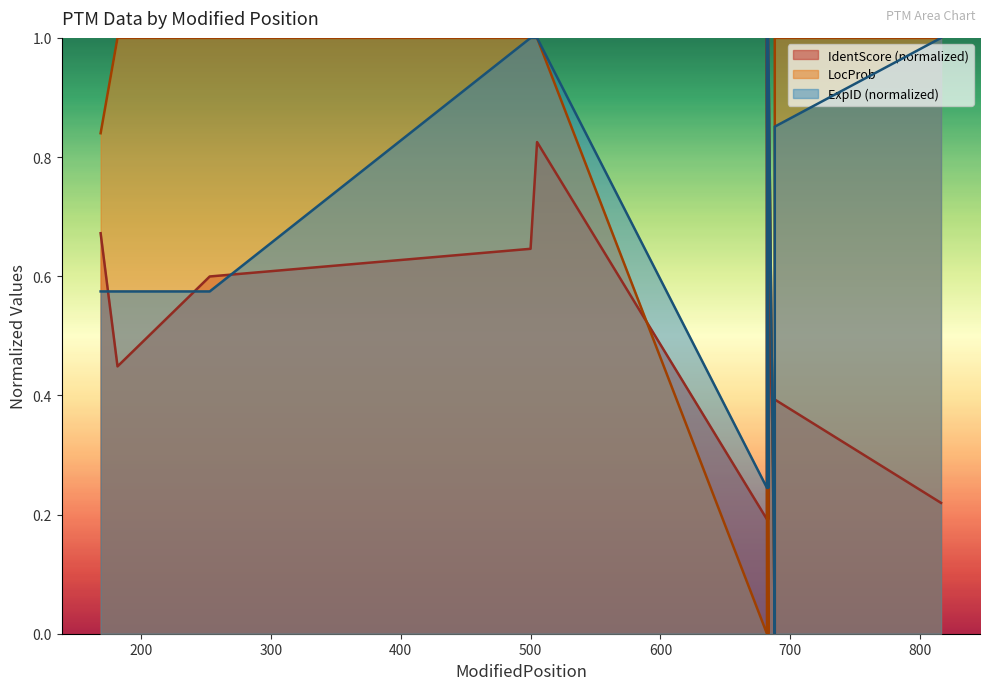

Reading right to left, extract all data points from this chart.

IdentScore: 0.2	0.4	0.0	0.1	0.2	0.6	0.2	1.0	0.2	0.8	0.6	0.6	0.4	0.7
LocProb: 1.0	1.0	1.0	0.0	0.0	1.0	0.0	1.0	0.0	1.0	1.0	1.0	1.0	0.8
ExpID: 1.0	0.9	0.4	0.2	0.0	1.0	0.2	1.0	0.2	1.0	1.0	0.6	0.6	0.6